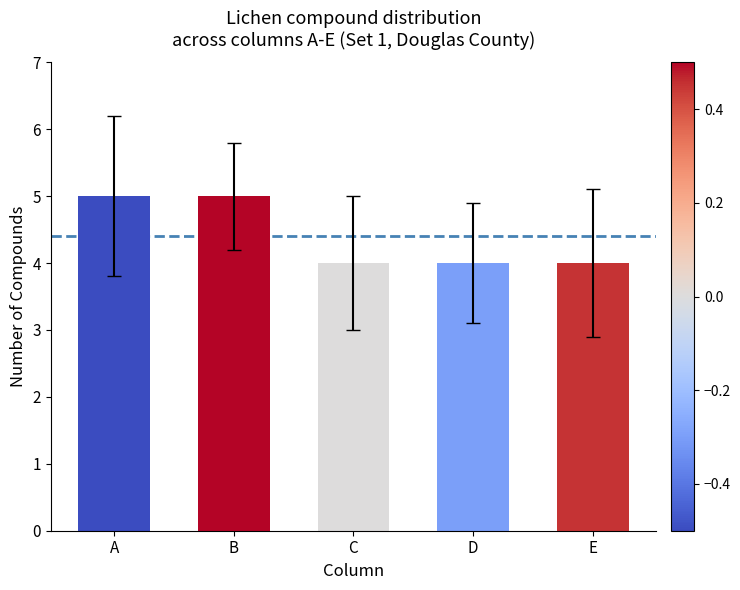

What is the difference between the values at C and B?

1